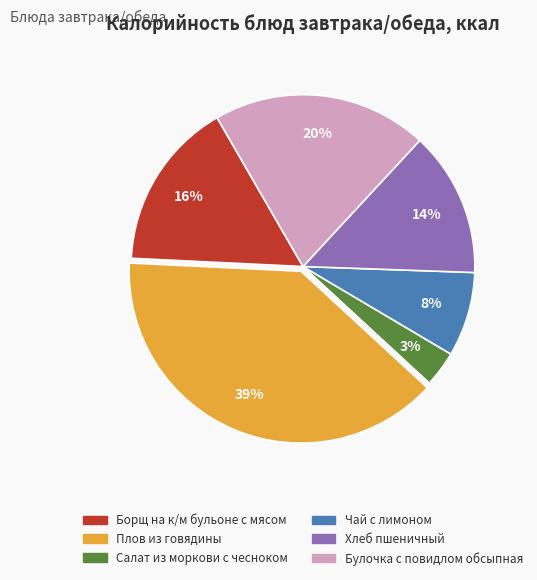

Approximately how many times larger is the value at Плов из говядины compared to Хлеб пшеничный?

2.8